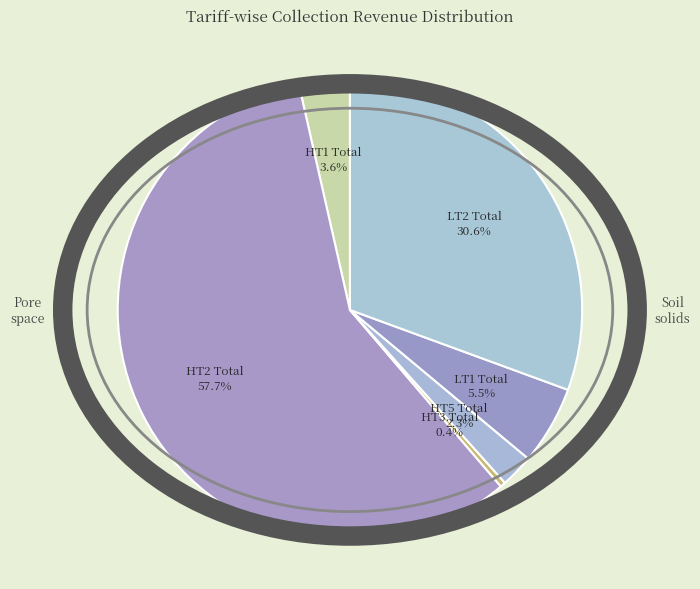

The LT2 Total slice represents 21% of the pie. True or false?

False